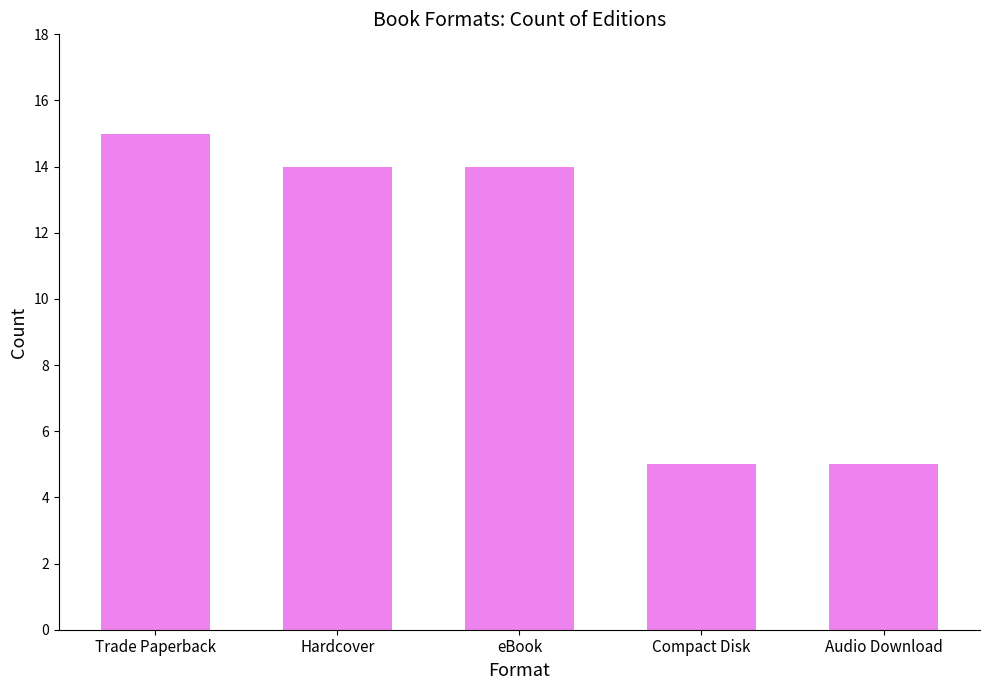

The chart shows a value of 5 at Compact Disk. True or false?

True